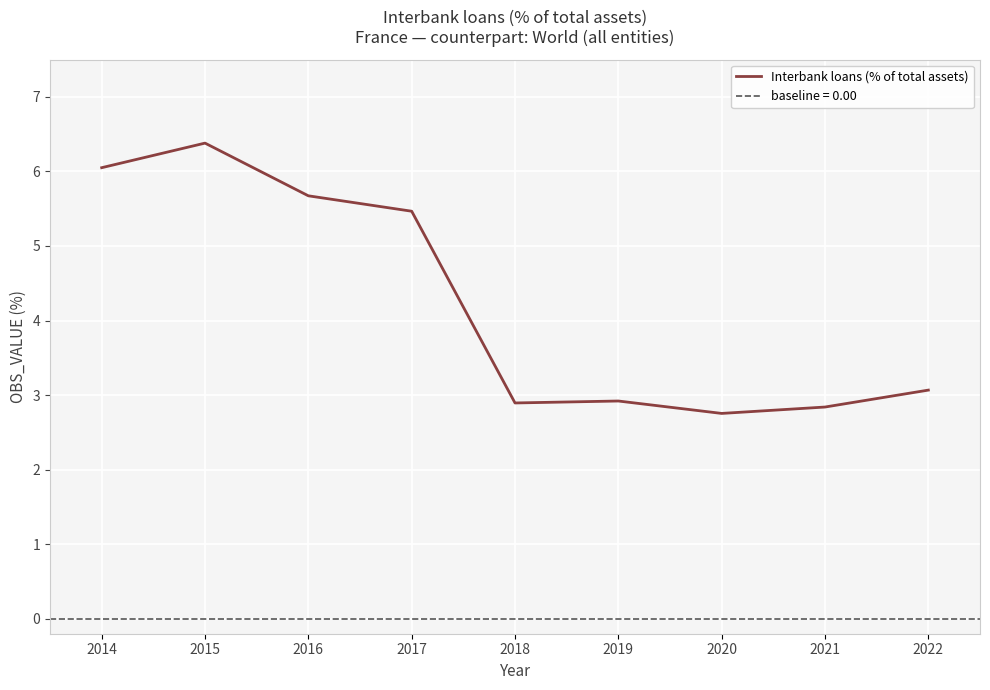

At which label does the data first exceed 3?

2014